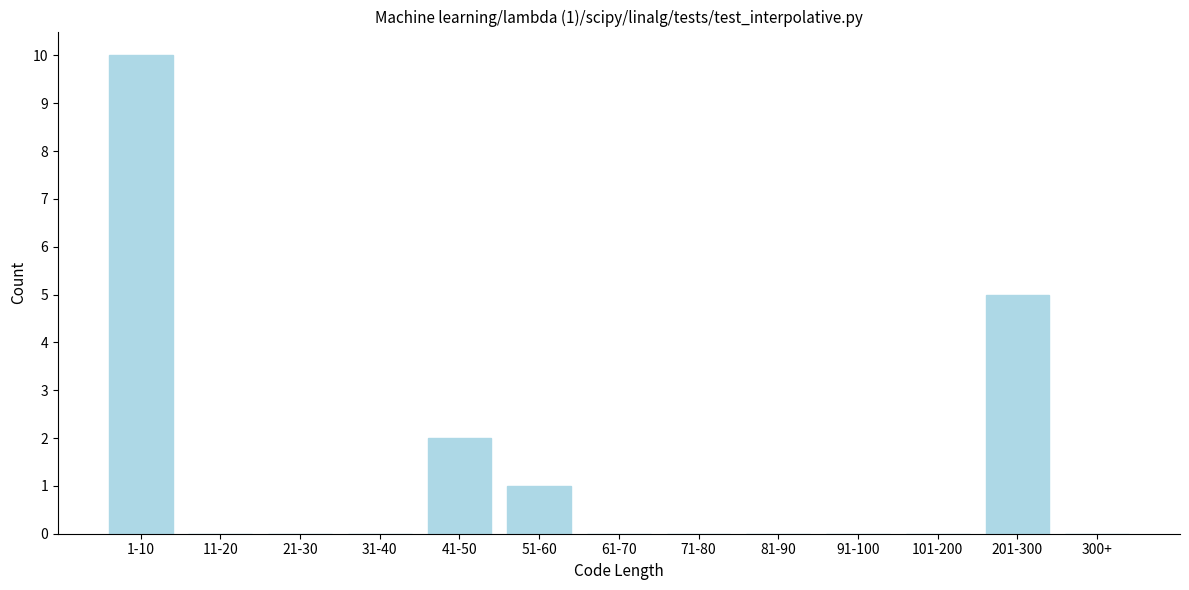

Reading left to right, transcribe all the data shown in this chart.

1-10=10	11-20=0	21-30=0	31-40=0	41-50=2	51-60=1	61-70=0	71-80=0	81-90=0	91-100=0	101-200=0	201-300=5	300+=0